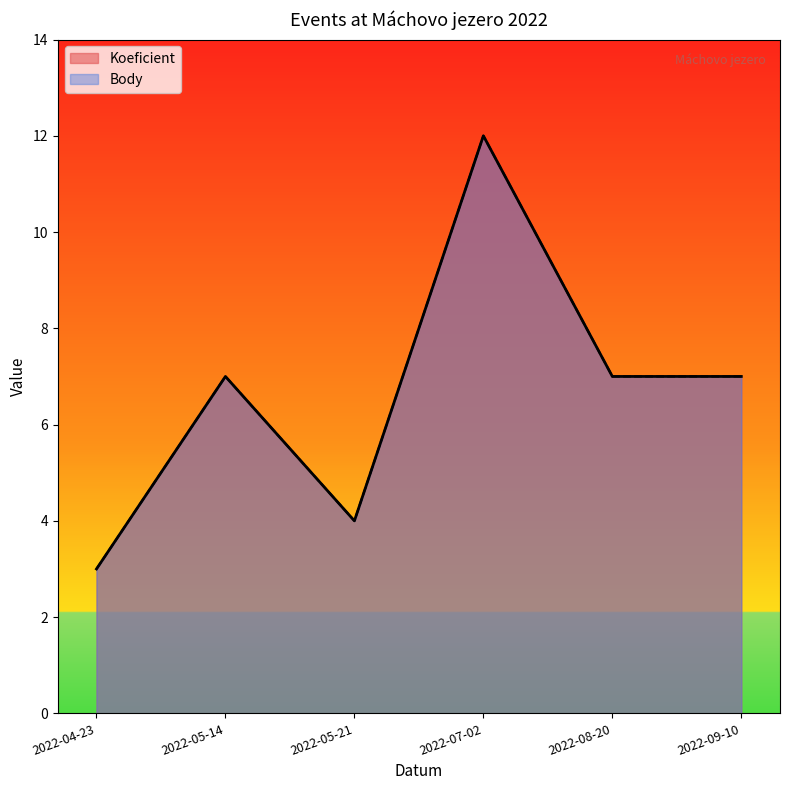

At which category is the sum across all series the highest?

2022-07-02